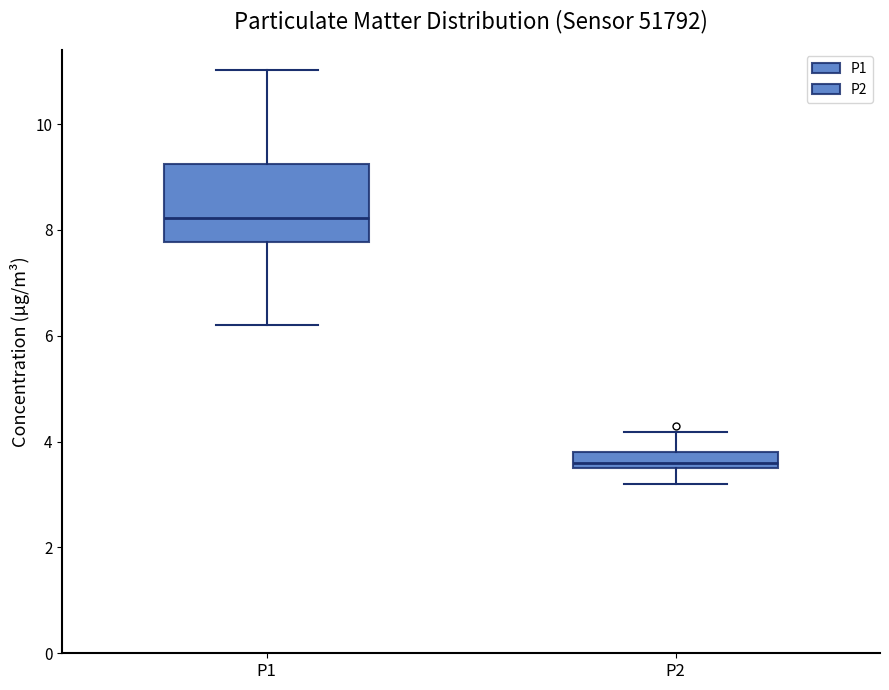

Which box's median line is the highest?

P1